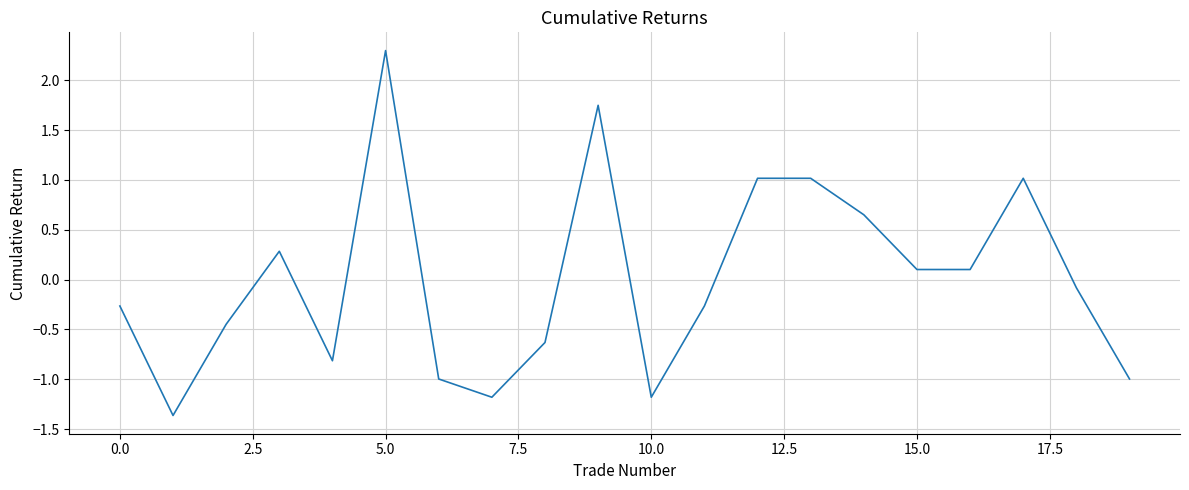

What is the smallest value displayed?

-1.4